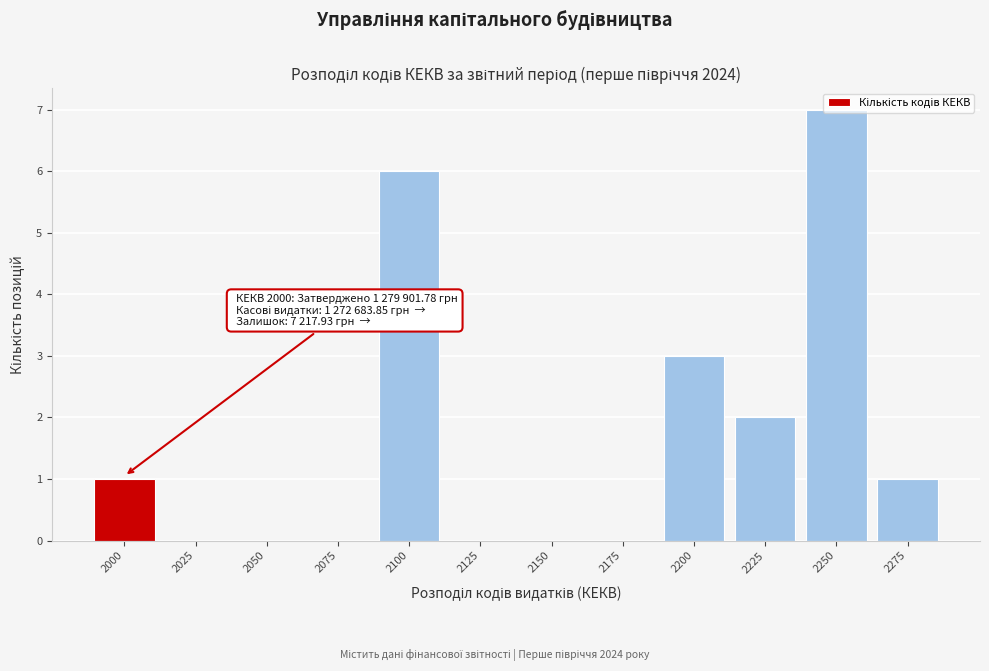

What is the maximum value shown in the chart?

7